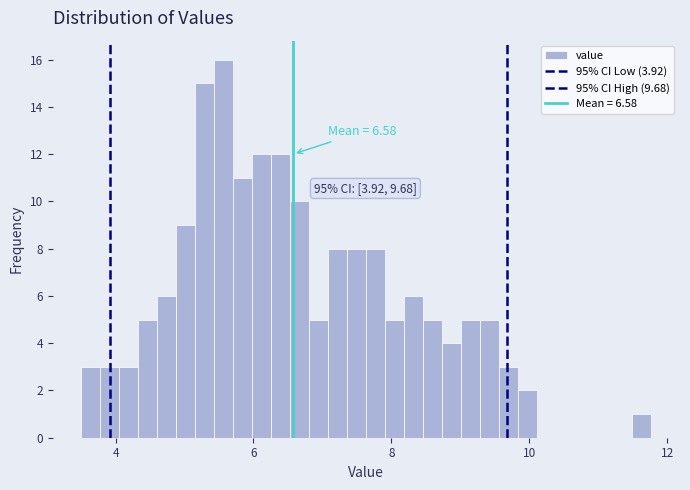

Around what value on the x-axis is the tallest bar? Give the approximate position of its centre, as read against the axis.

5.6